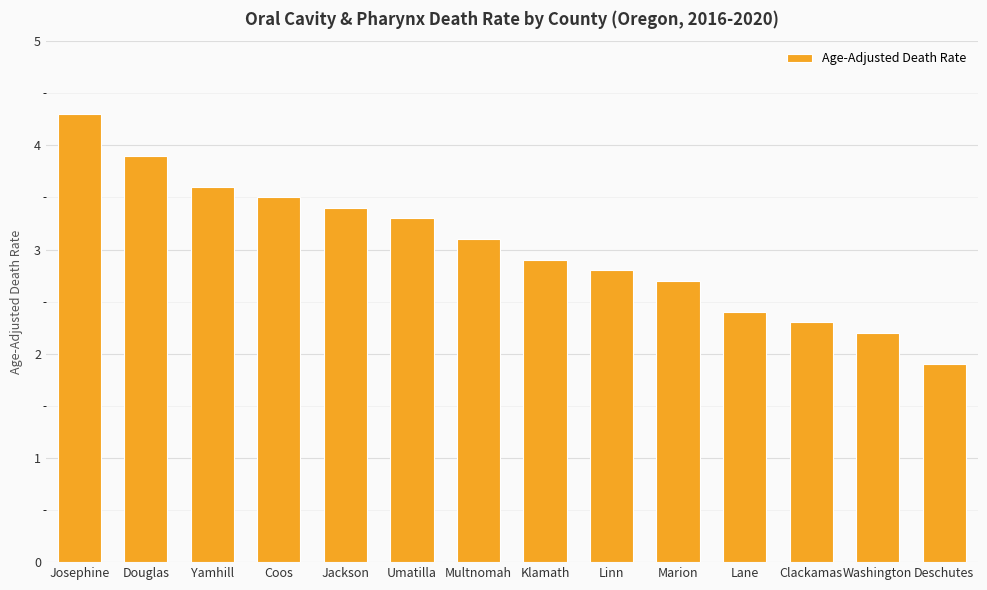

What is the label of the 5th bar from the left?

Jackson